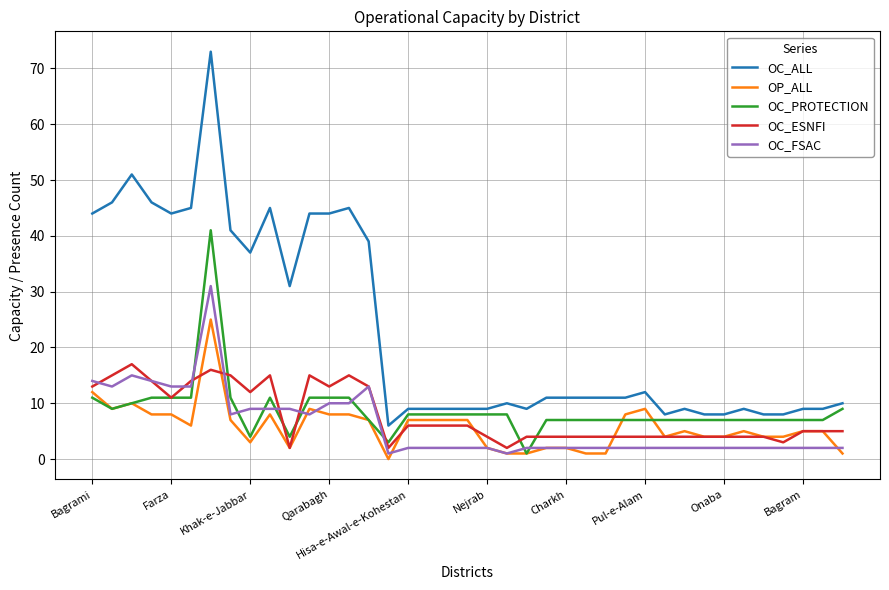

What are all the series names shown in the legend?

OC_ALL, OP_ALL, OC_PROTECTION, OC_ESNFI, OC_FSAC